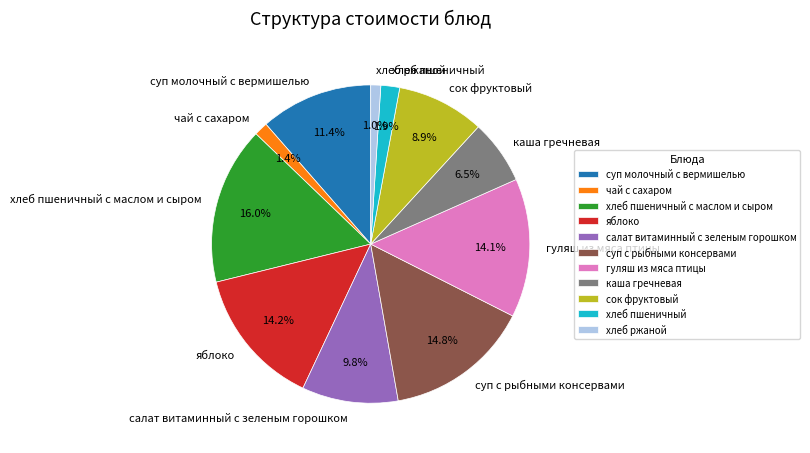

How many slices are in this pie chart?

11